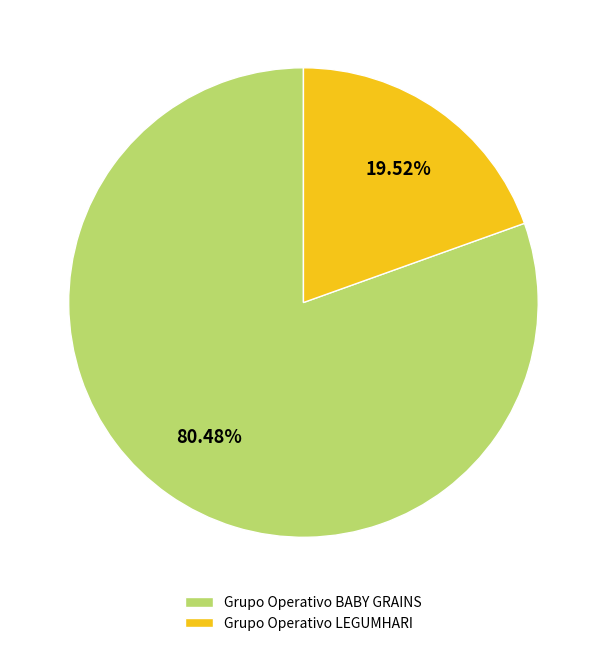

To the nearest percent, what is the difference between the Grupo Operativo LEGUMHARI and Grupo Operativo BABY GRAINS slice percentages?

61%